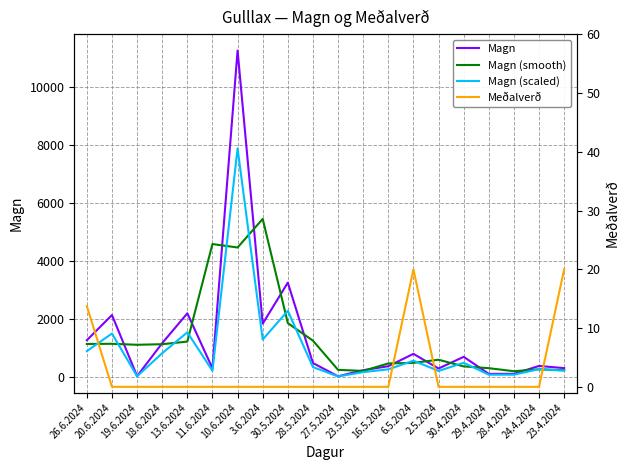

Which series has the largest total across all categories?

Magn